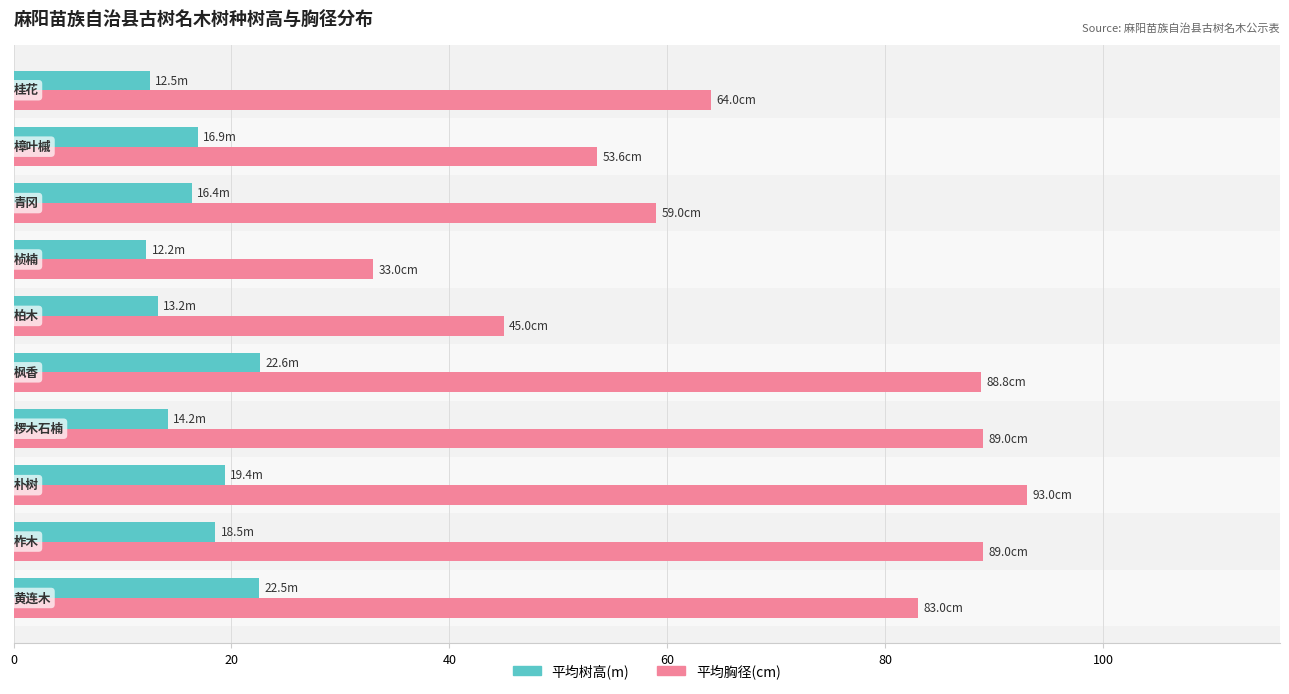

Which series has the largest range (max minus min)?

平均胸径(cm)